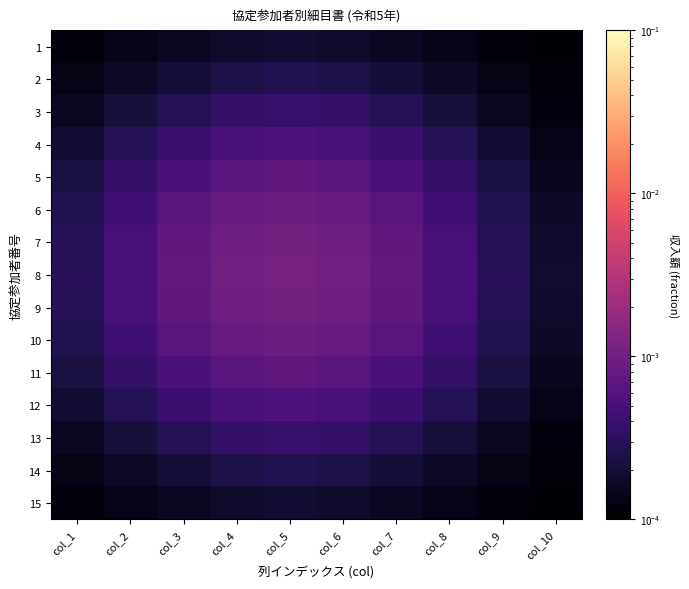

How many categories are shown in the chart?

10